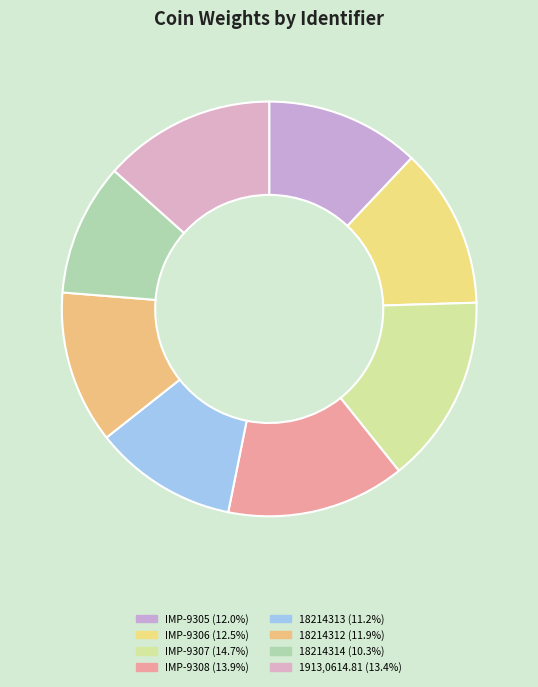

What percentage is the 18214312 slice, to the nearest percent?

12%